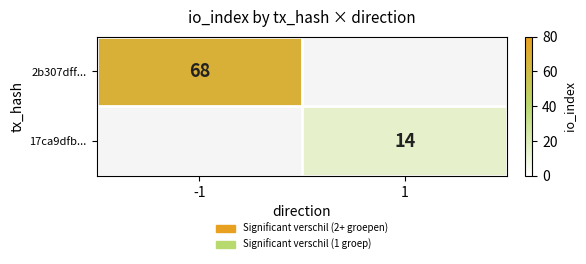

The value of 2b307dff... at -1 is 112. True or false?

False